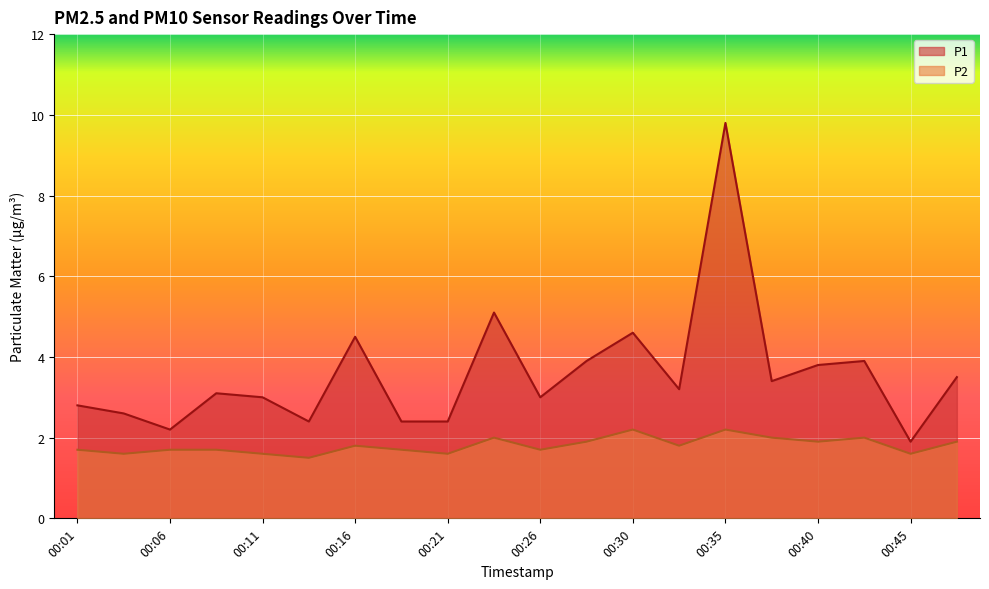

Between 00:26 and 00:28, which is larger?

00:28